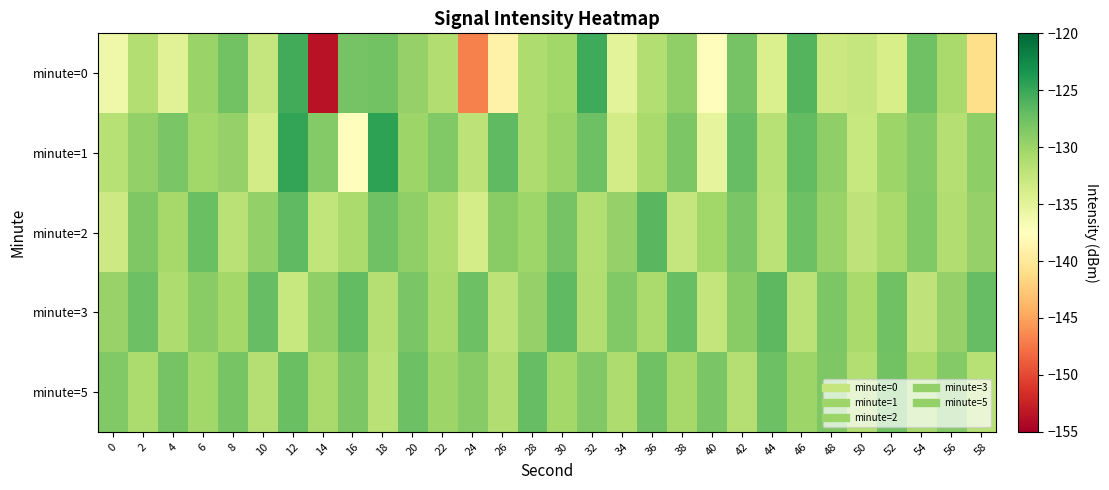

How many distinct data groups are displayed?

5